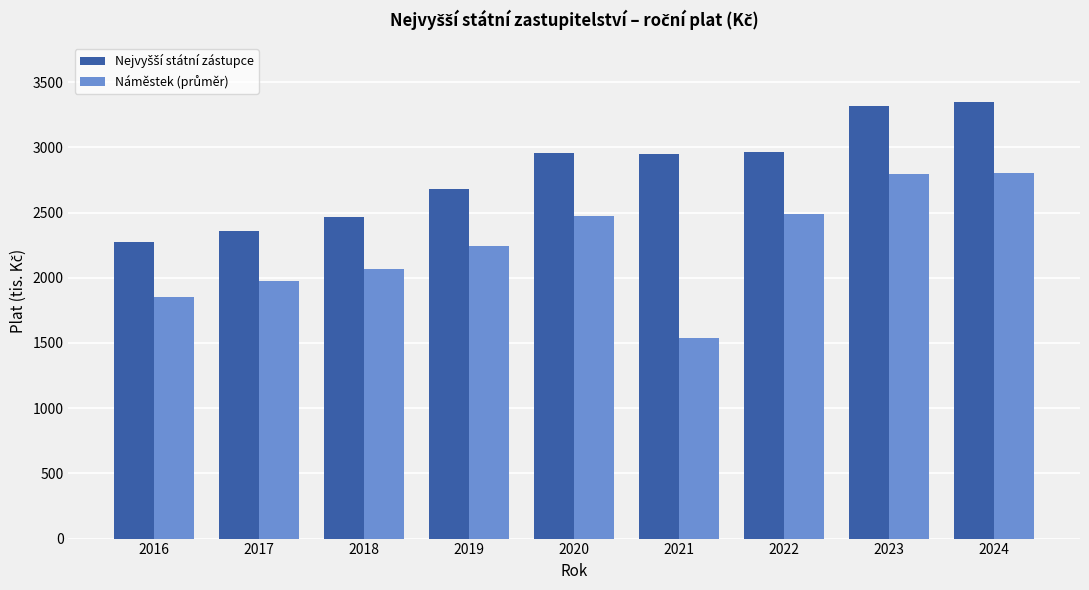

Are the bars grouped side by side (vs. stacked)?

Yes